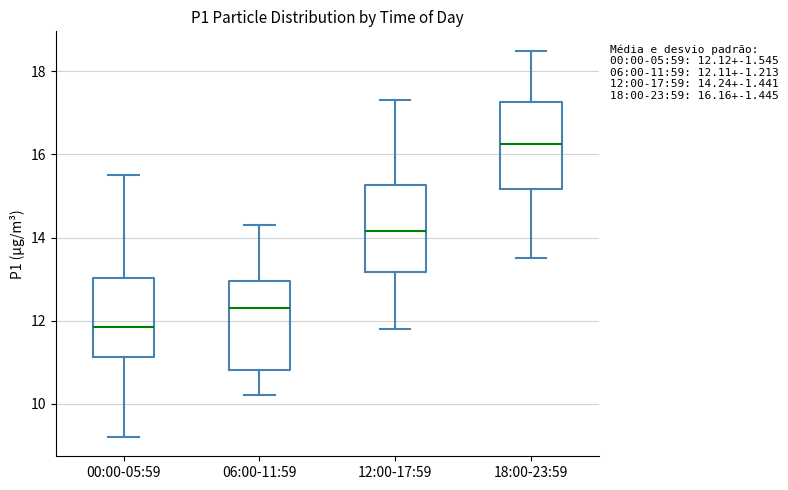

Which box has the lowest median line?

00:00-05:59